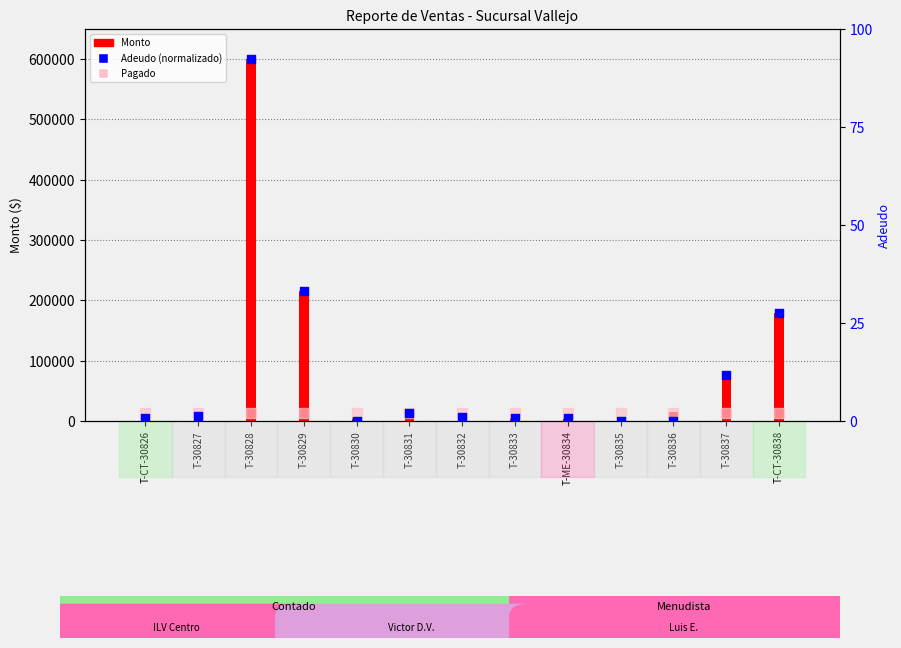

Which series has the largest total across all categories?

Monto